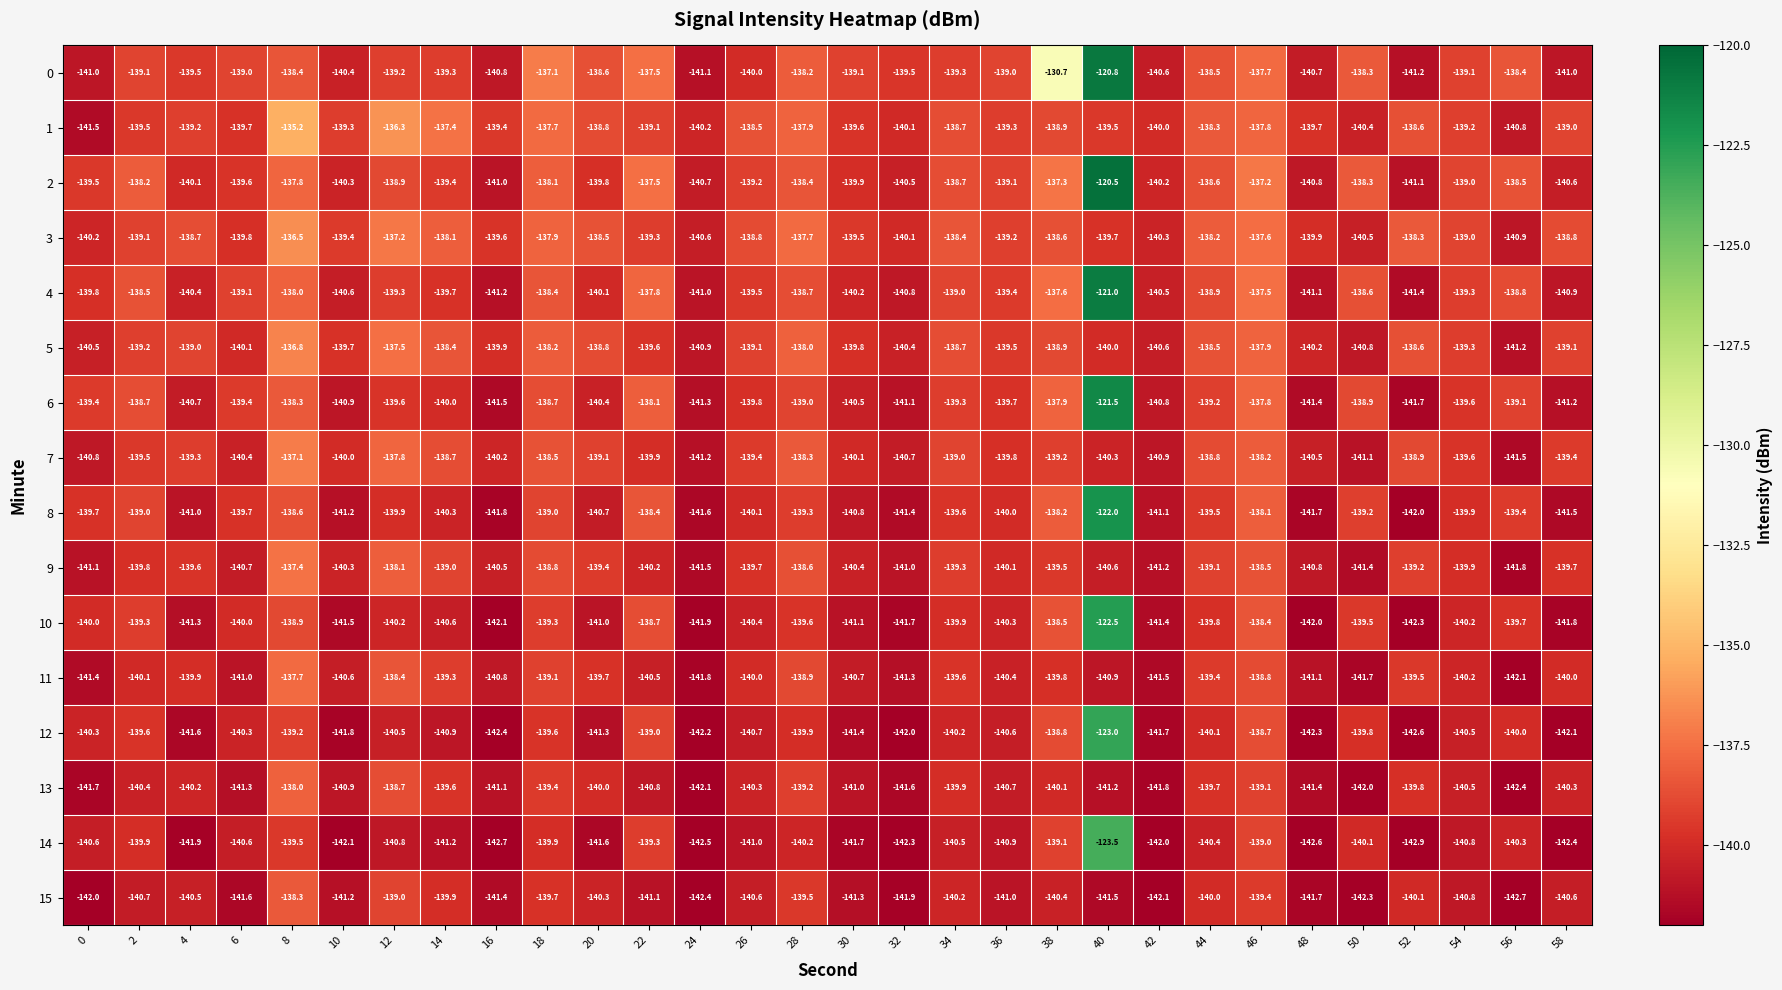

What is the difference between the maximum and minimum values in the 4 series?

20.4